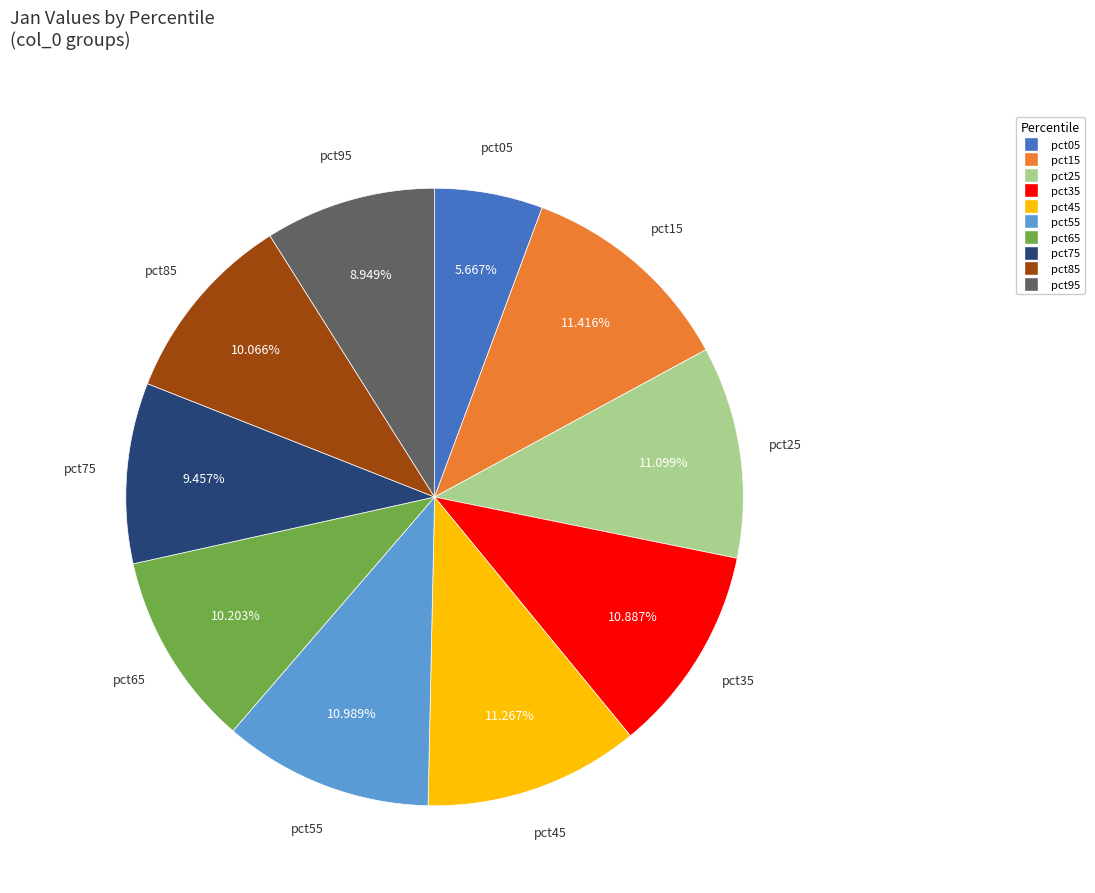

Count the number of slices in the pie.

10